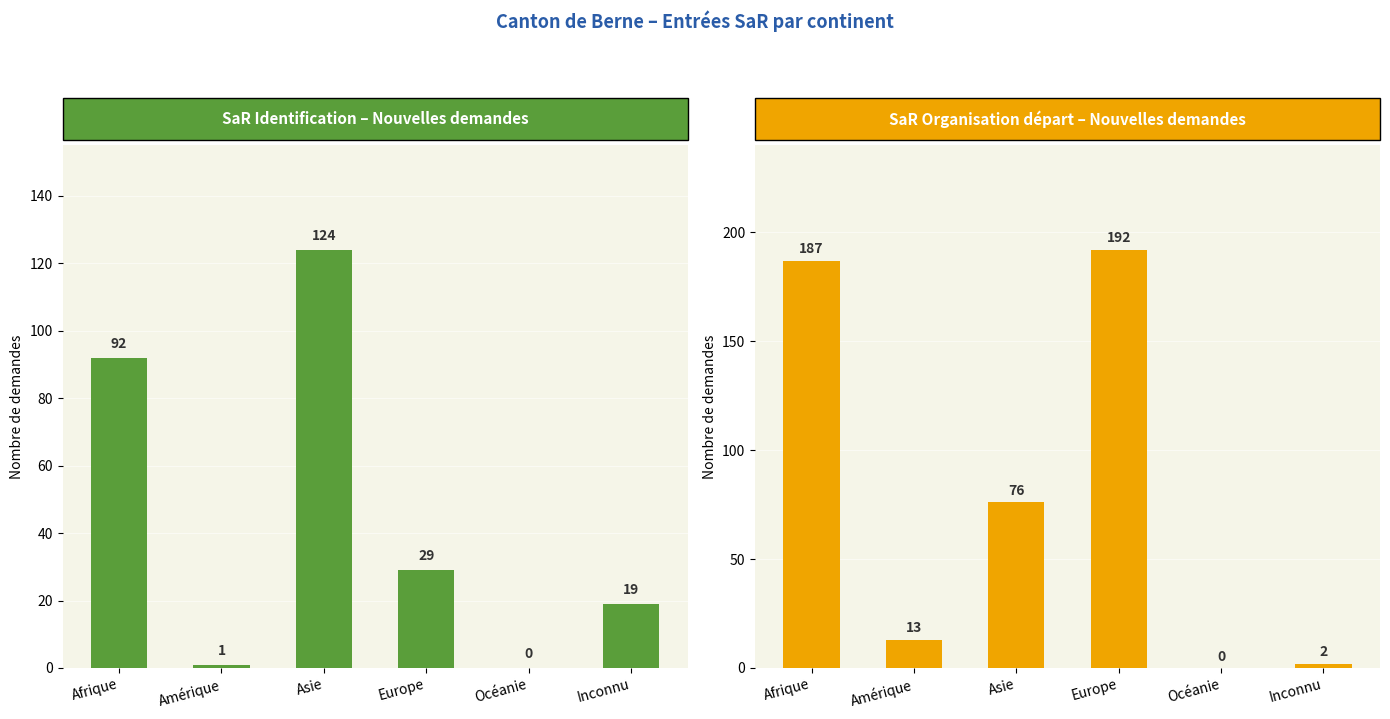

The value of Nouvelles demandes (SaR Ident.) at Europe is 52. True or false?

False